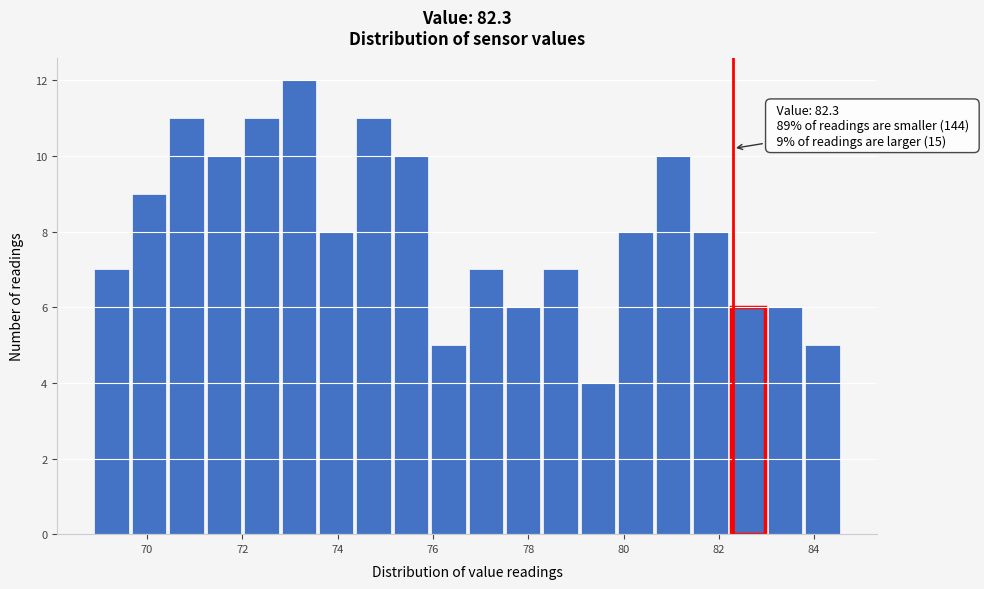

Around what value on the x-axis is the tallest bar? Give the approximate position of its centre, as read against the axis.

73.2